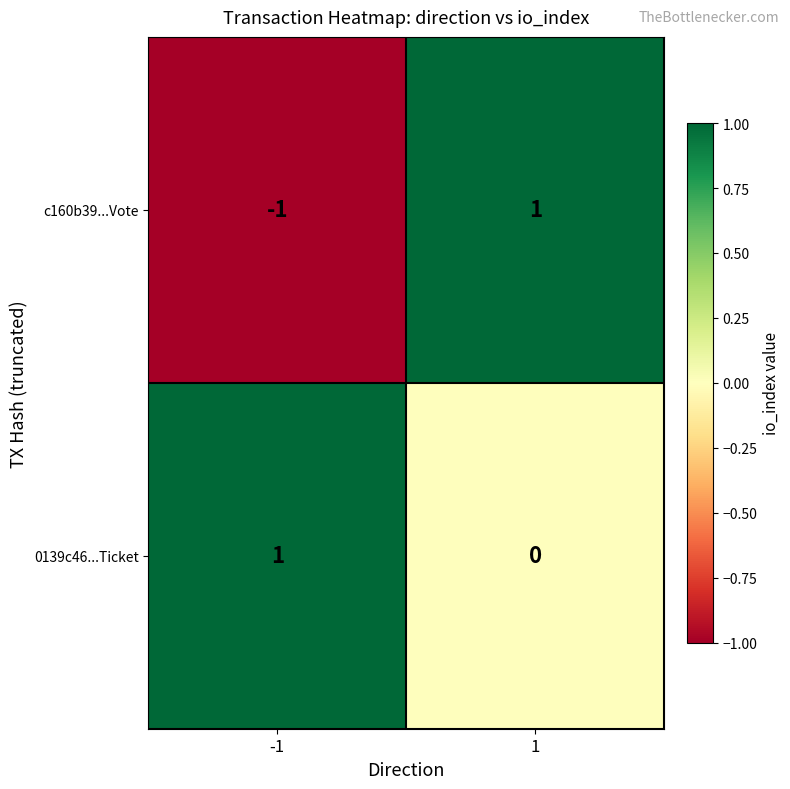

Reading left to right, extract all data points from this chart.

c160b39...Vote: -1	1
0139c46...Ticket: 1	0